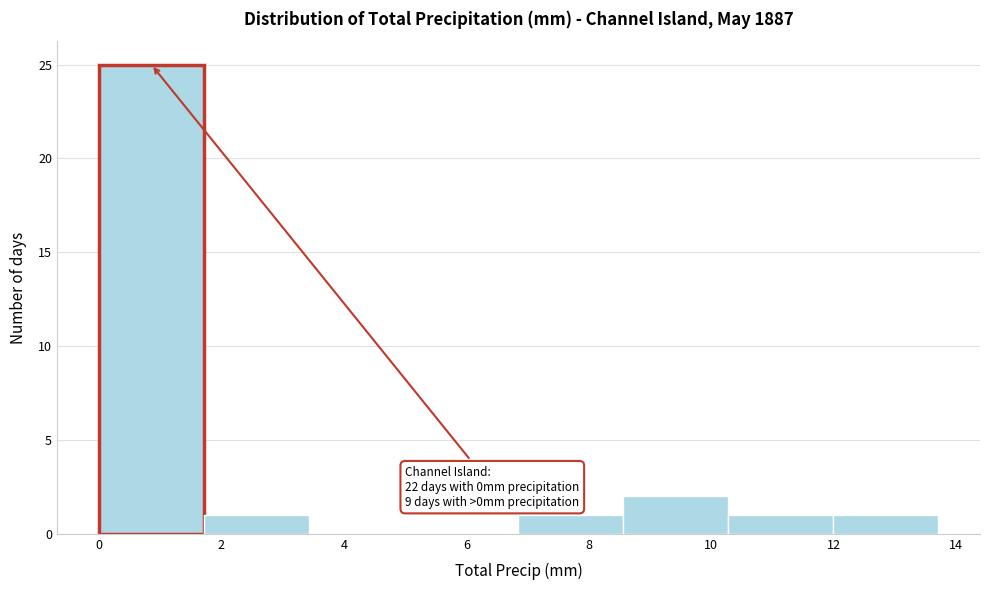

Which range on the x-axis has the tallest bar?

0.0 to 1.8